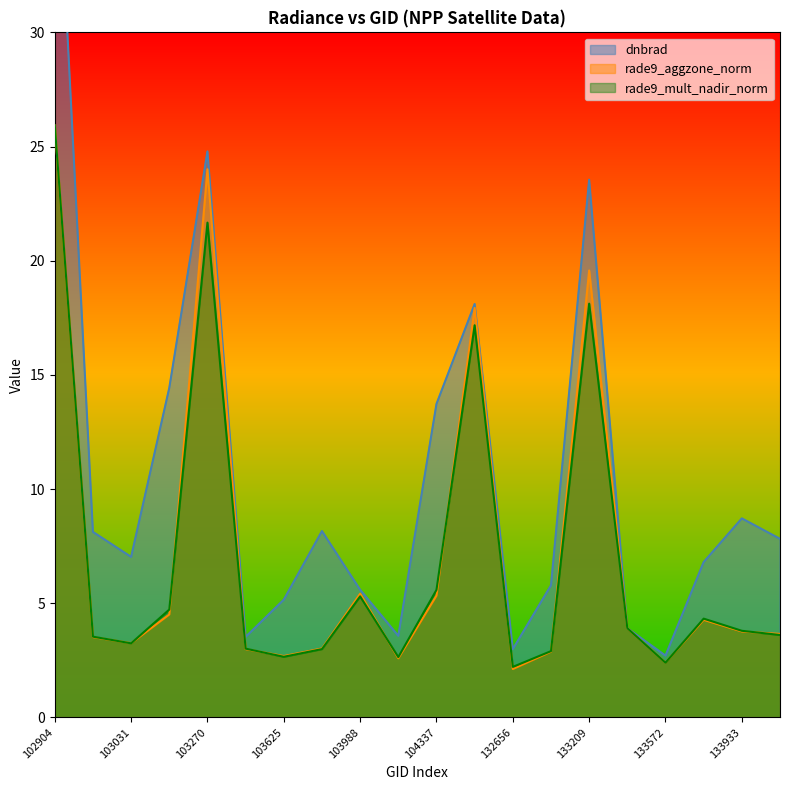

What are all the series names shown in the legend?

dnbrad, rade9_aggzone_norm, rade9_mult_nadir_norm